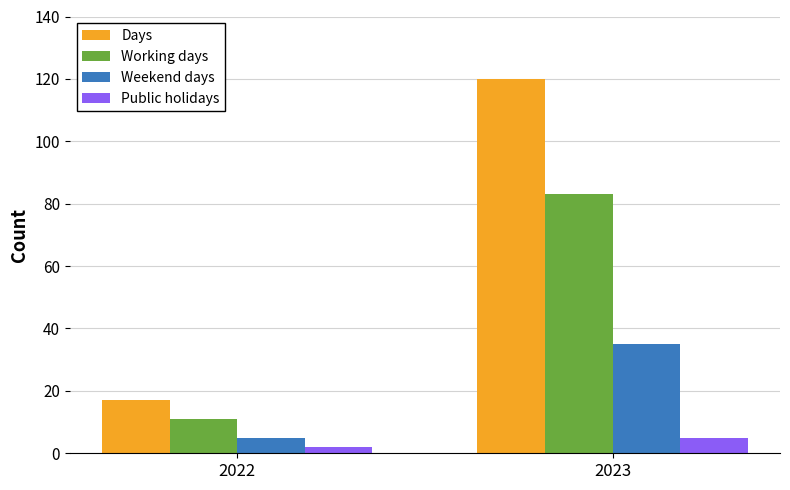

List the series in order of their overall mean, highest first.

Days, Working days, Weekend days, Public holidays